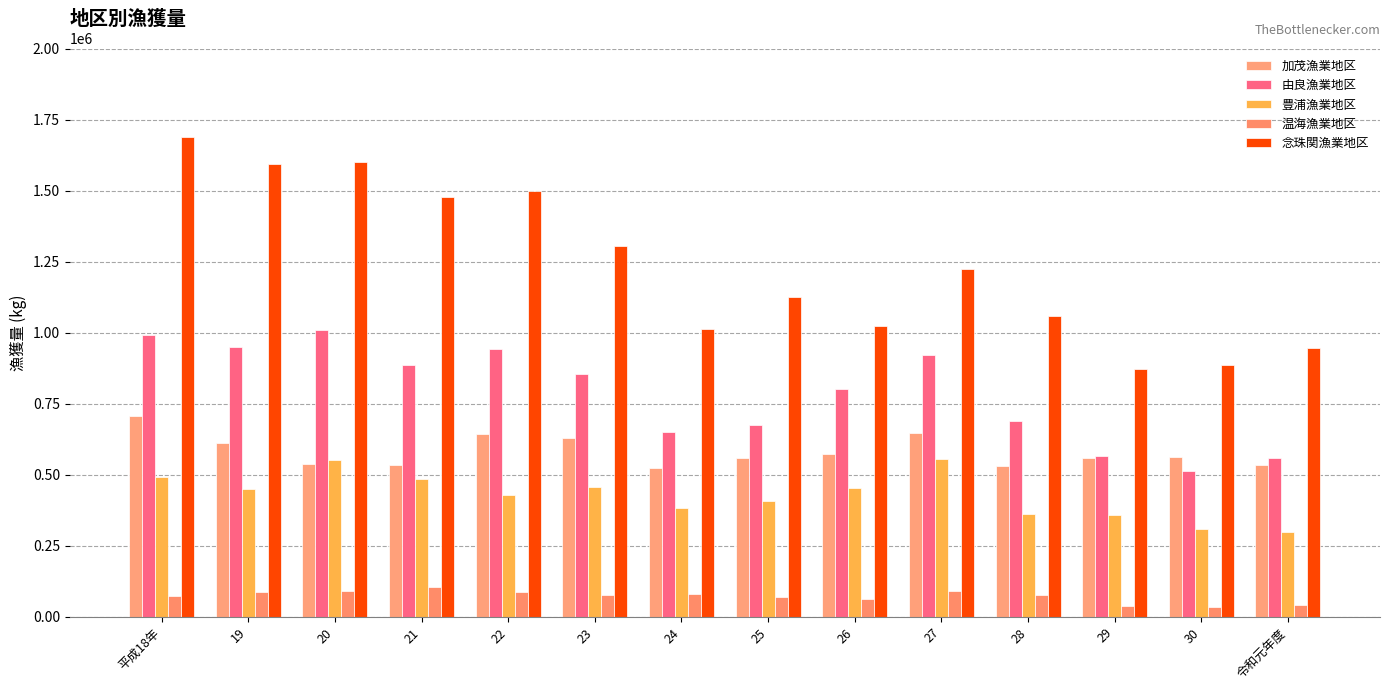

At 23, list the series in order from smallest to largest.

温海漁業地区, 豊浦漁業地区, 加茂漁業地区, 由良漁業地区, 念珠関漁業地区